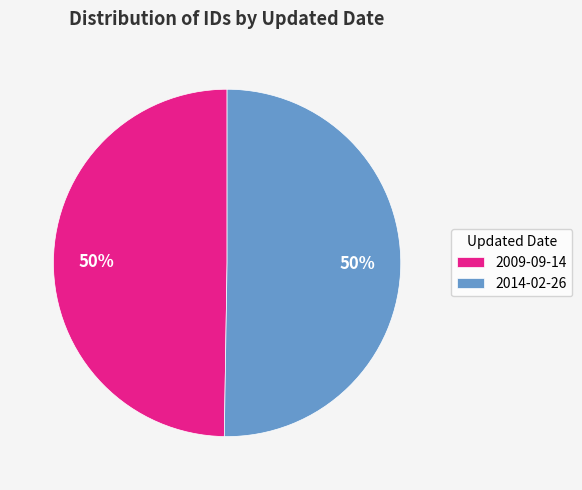

To the nearest percent, what percentage of the pie is 2014-02-26?

50%